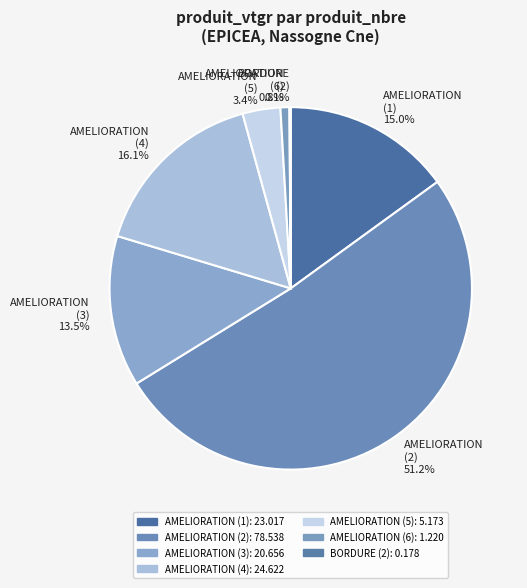

Which slice is the largest?

produit_nbre 2